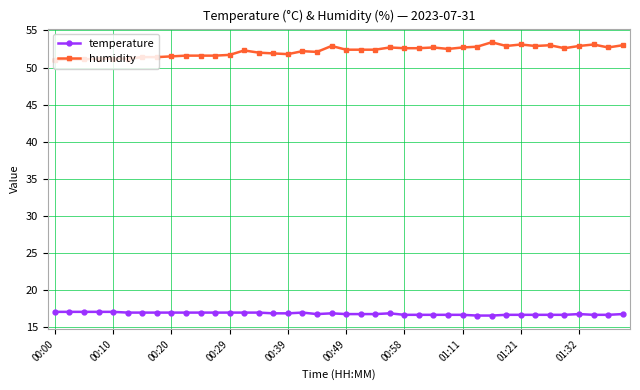

True or false: humidity and temperature cross at least once.

False